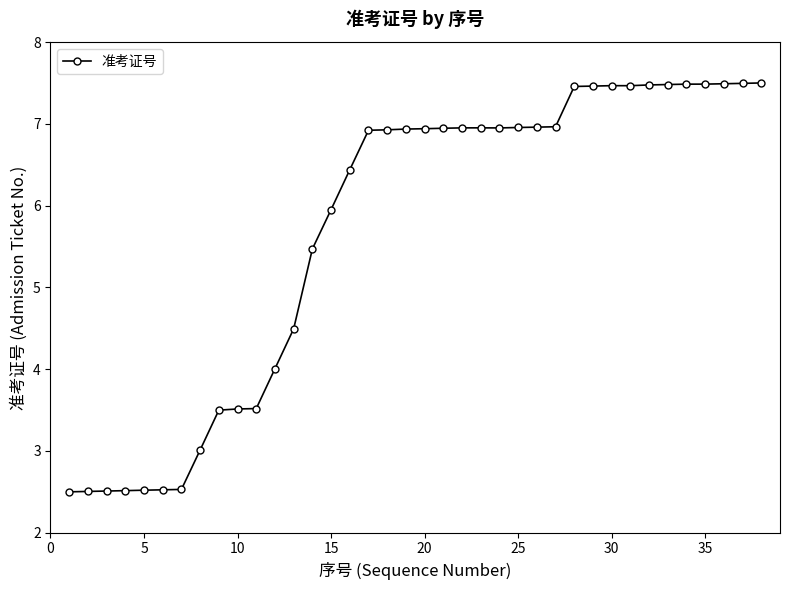

What is the average value?

5.7